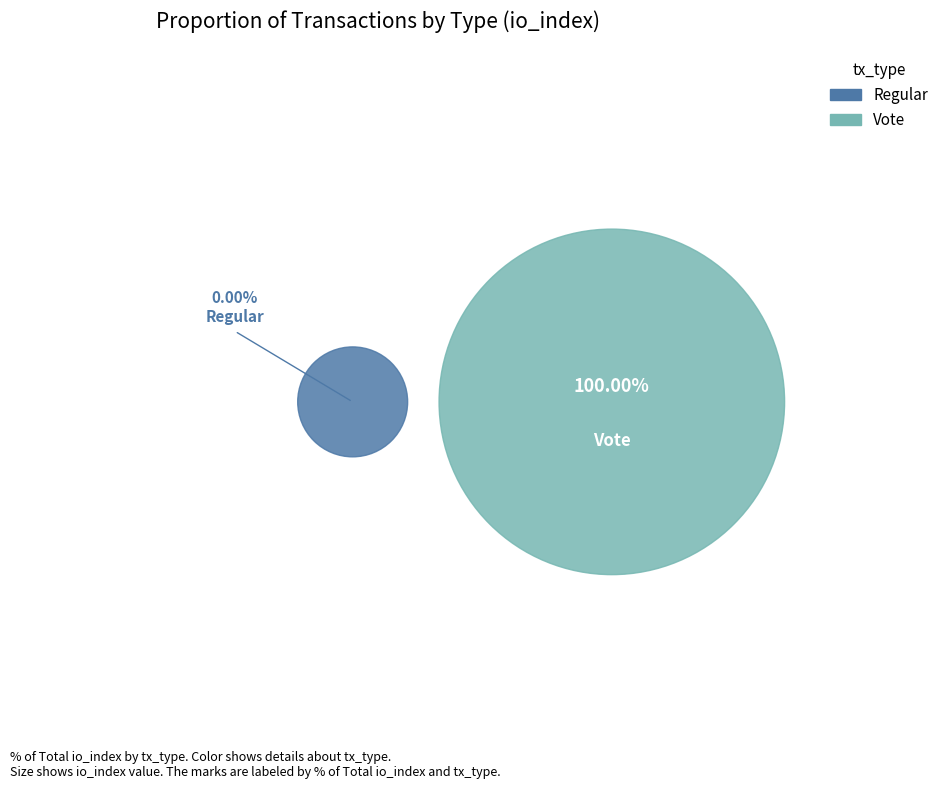

To the nearest percent, what is the difference between the largest and smallest slice percentages?

100%